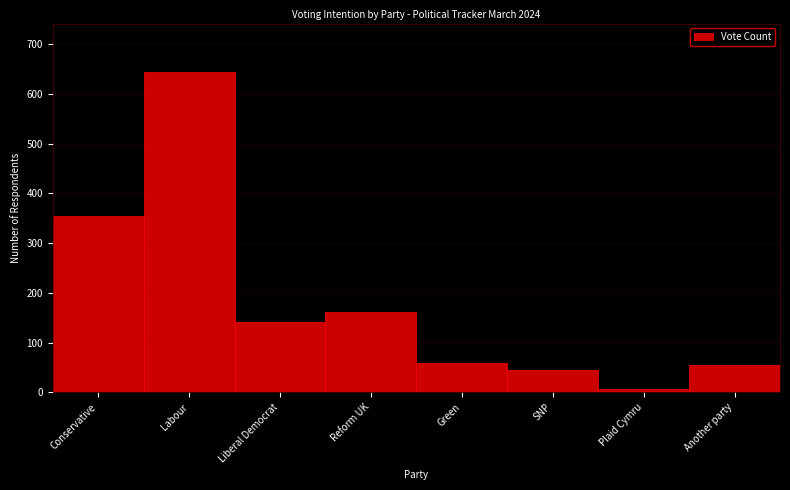

Reading left to right, extract all data points from this chart.

355	645	142	161	58	45	6	54